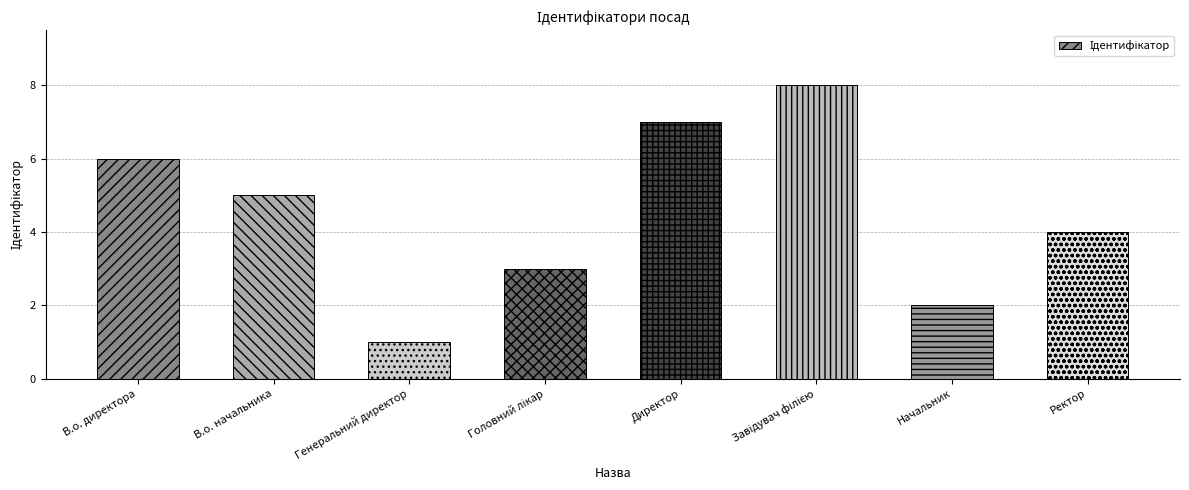

Count the number of categories in the chart.

8